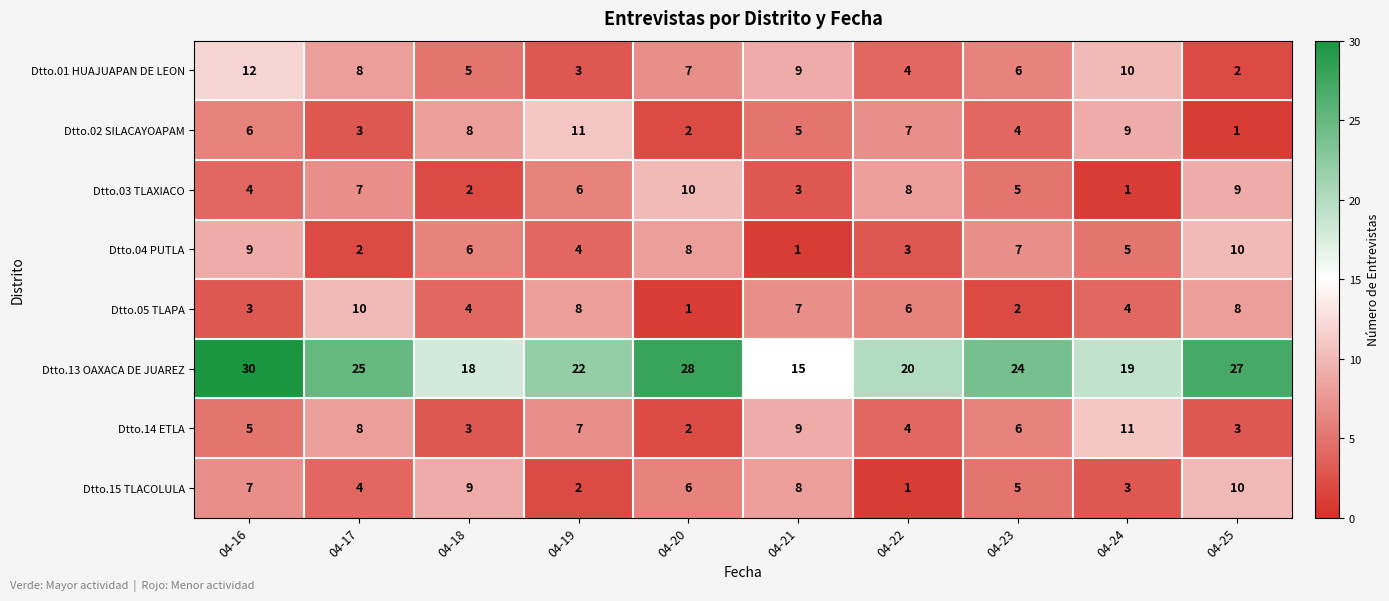

What value does the Dtto.05 TLAPA series have at 04-24?

4